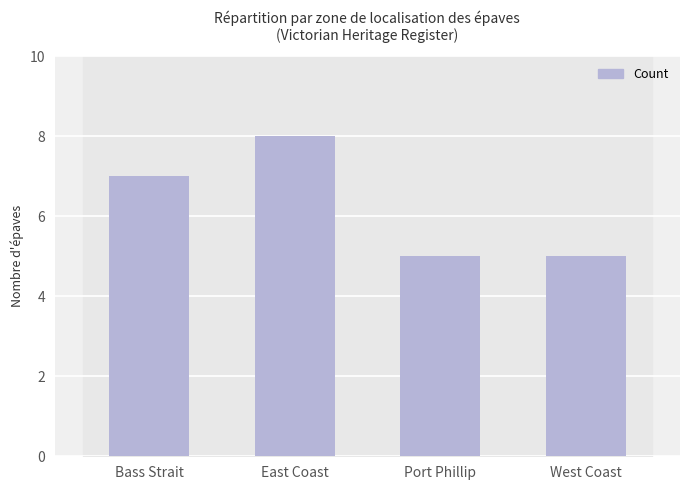

What is the label of the 2nd bar from the right?

Port Phillip